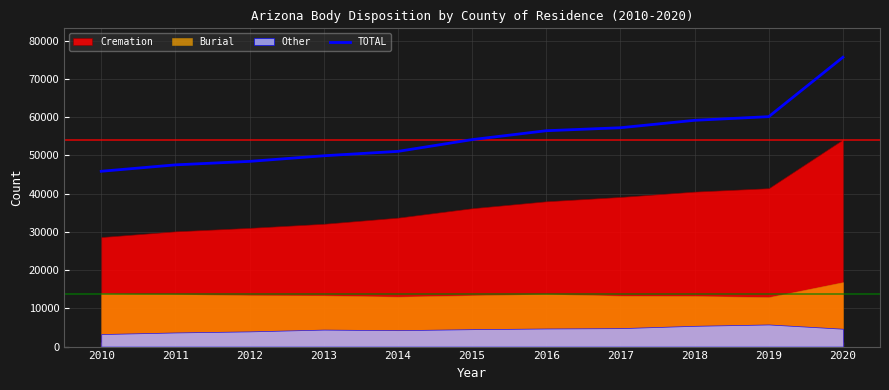

Where does the data first go above 54152?

2016